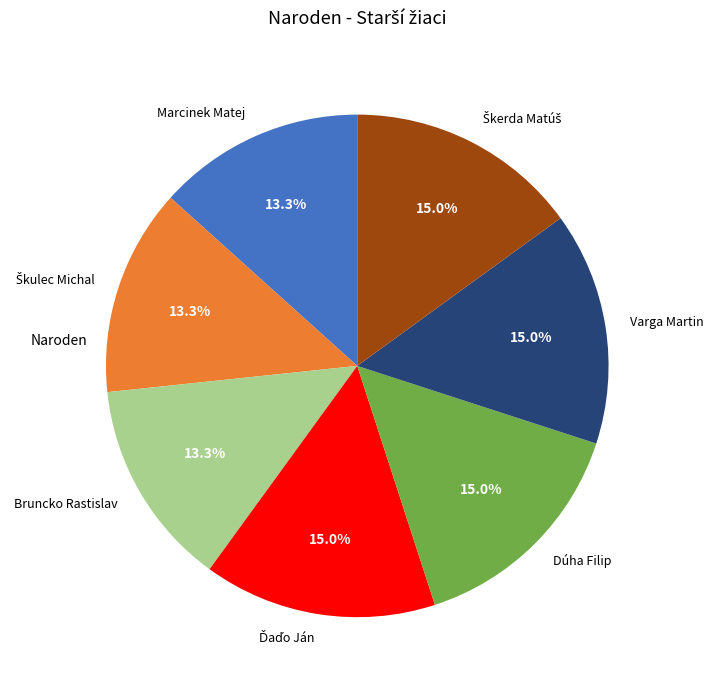

Do Varga Martin and Marcinek Matej together represent more than half of the pie?

No